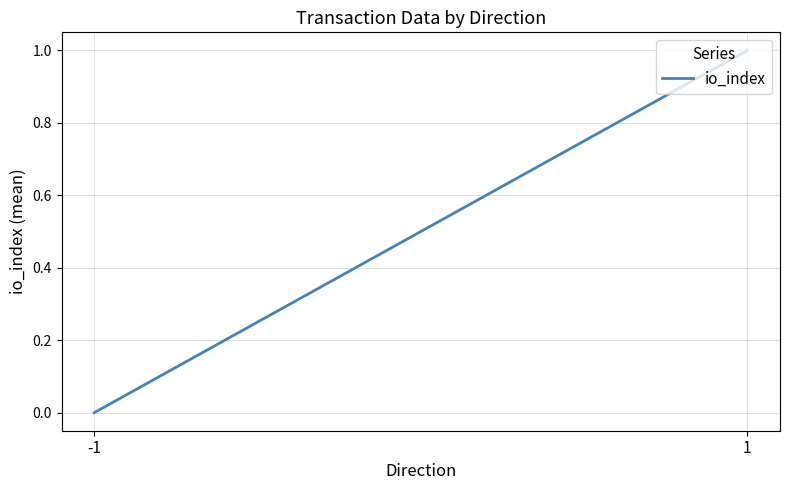

What is the difference between the maximum and minimum values?

1